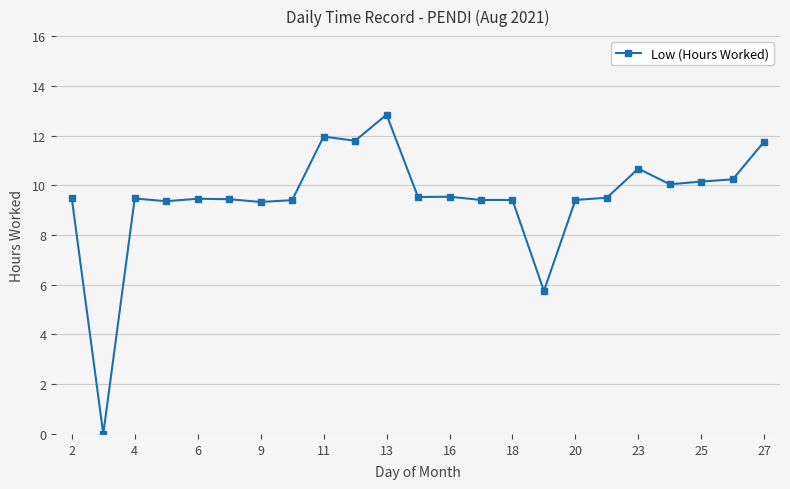

What is the average value?

9.5